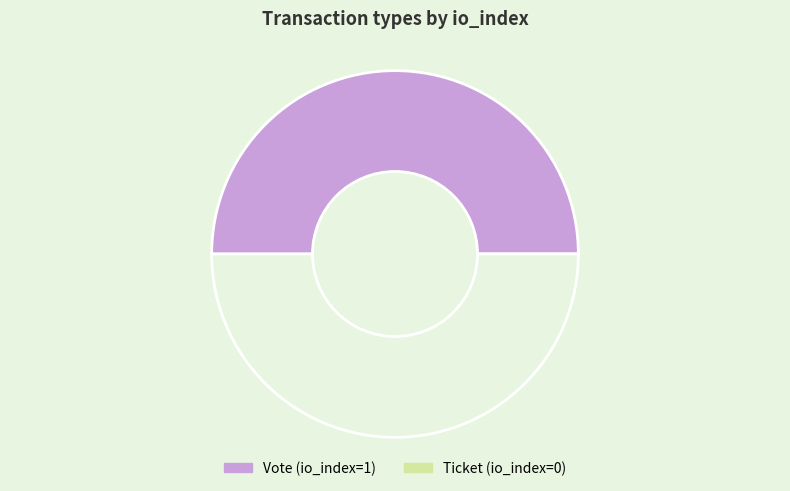

Which slice is the smallest?

Ticket